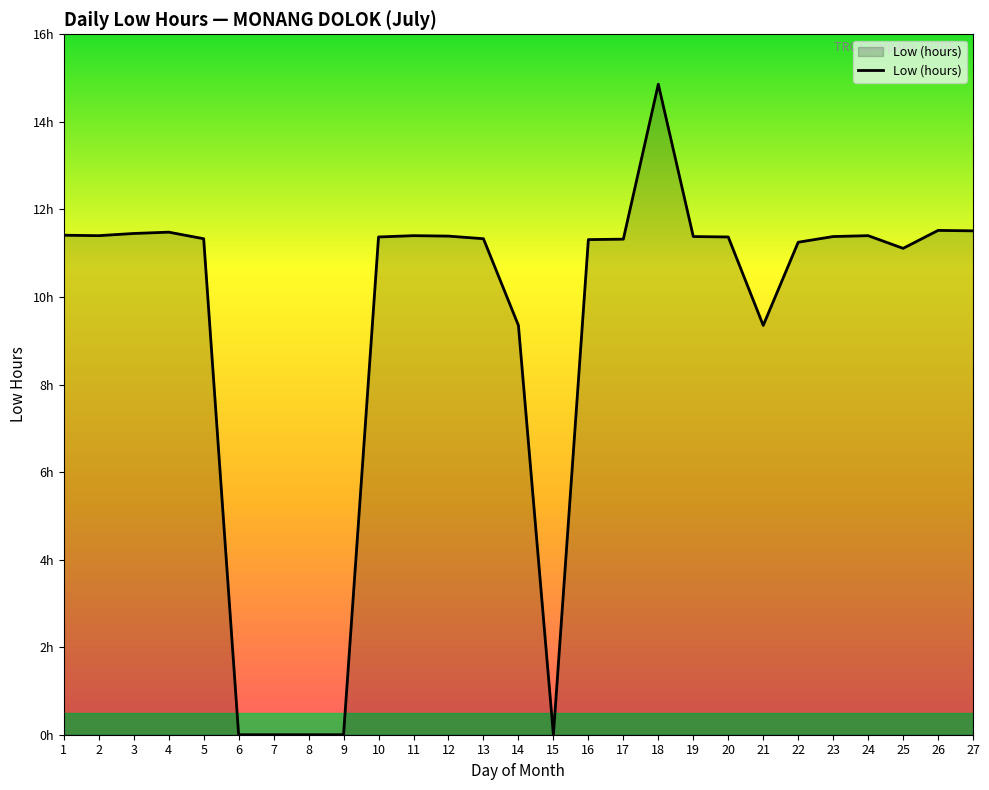

Does the chart display data point markers on the line(s)?

No